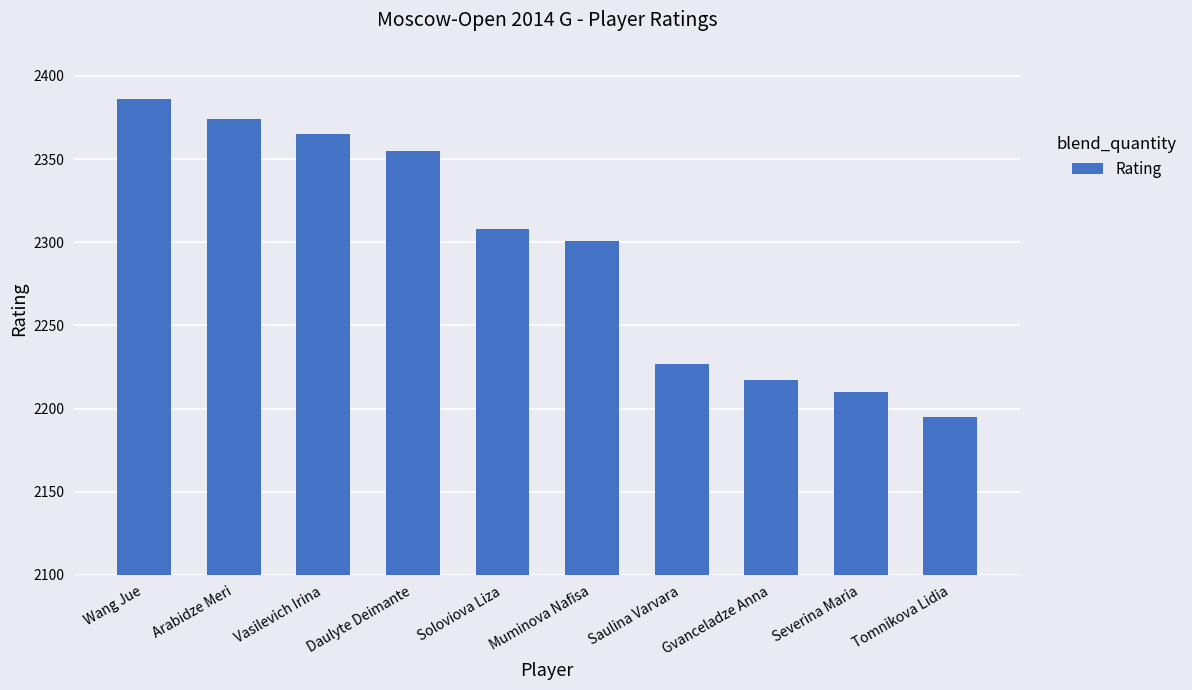

How many bars are there in total?

10